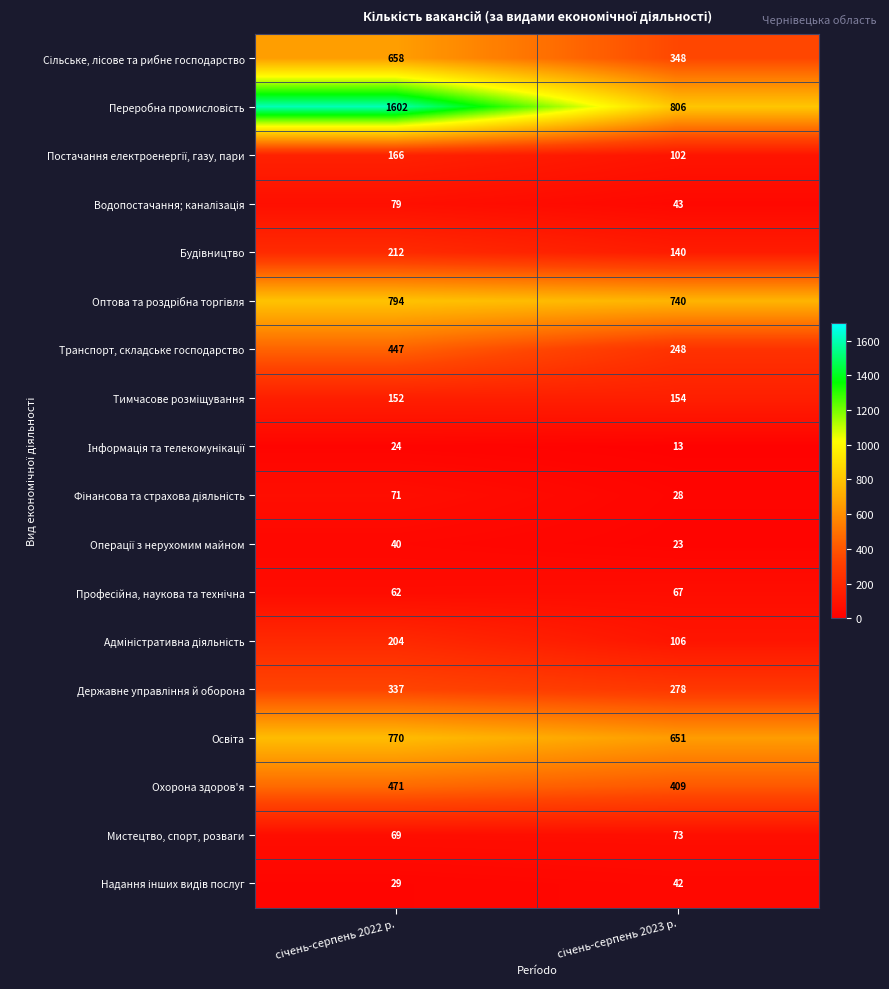

What is the maximum value shown in the chart?

1602